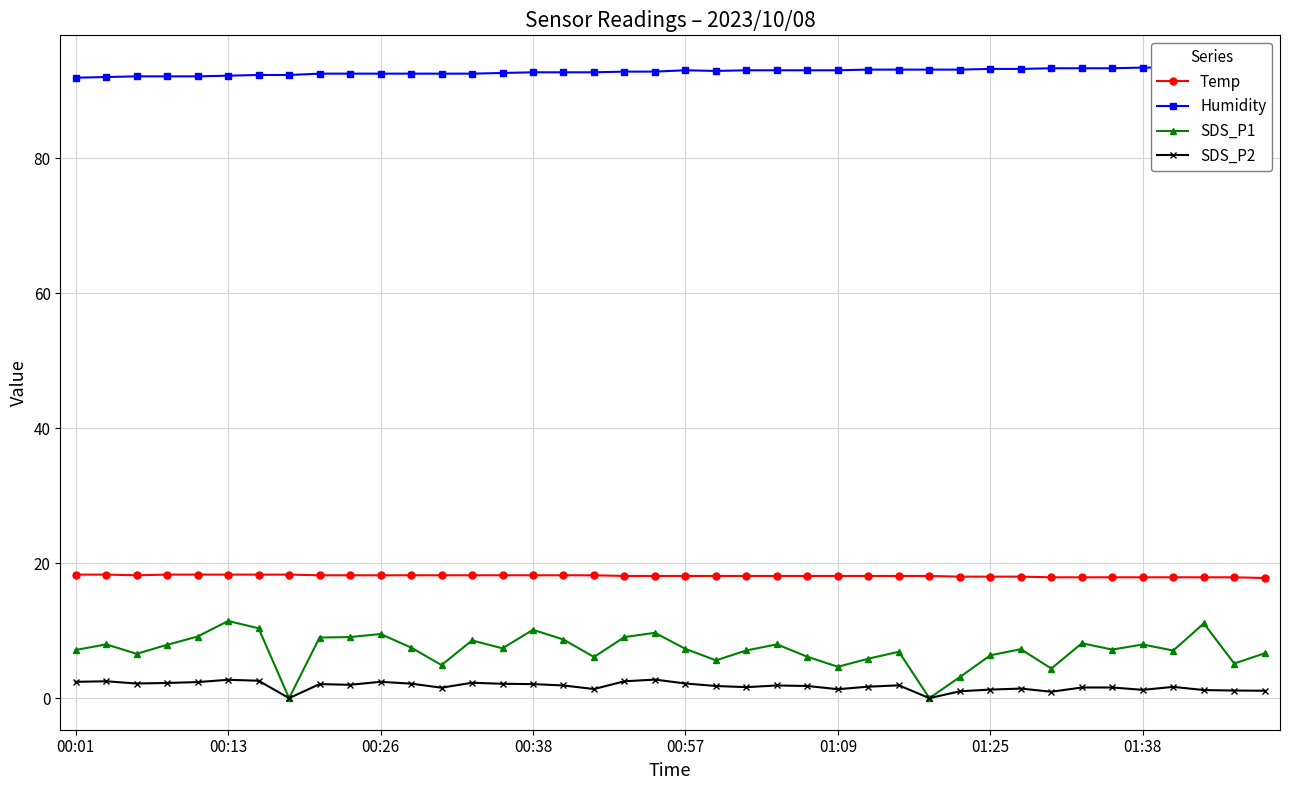

True or false: Temp has a value of 18.1 at 23.

True